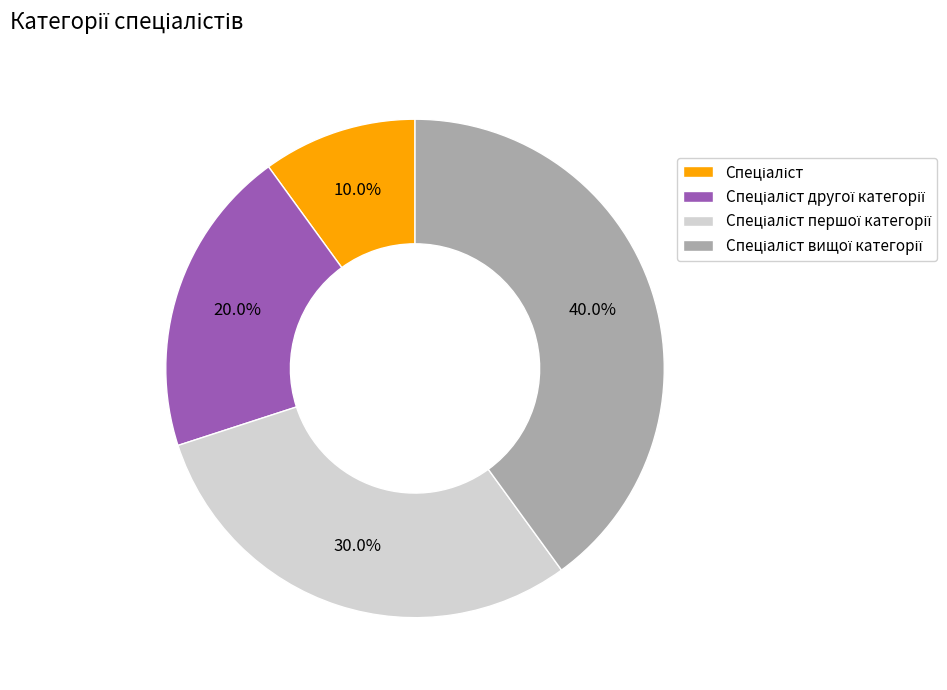

Does any single category account for the majority?

No